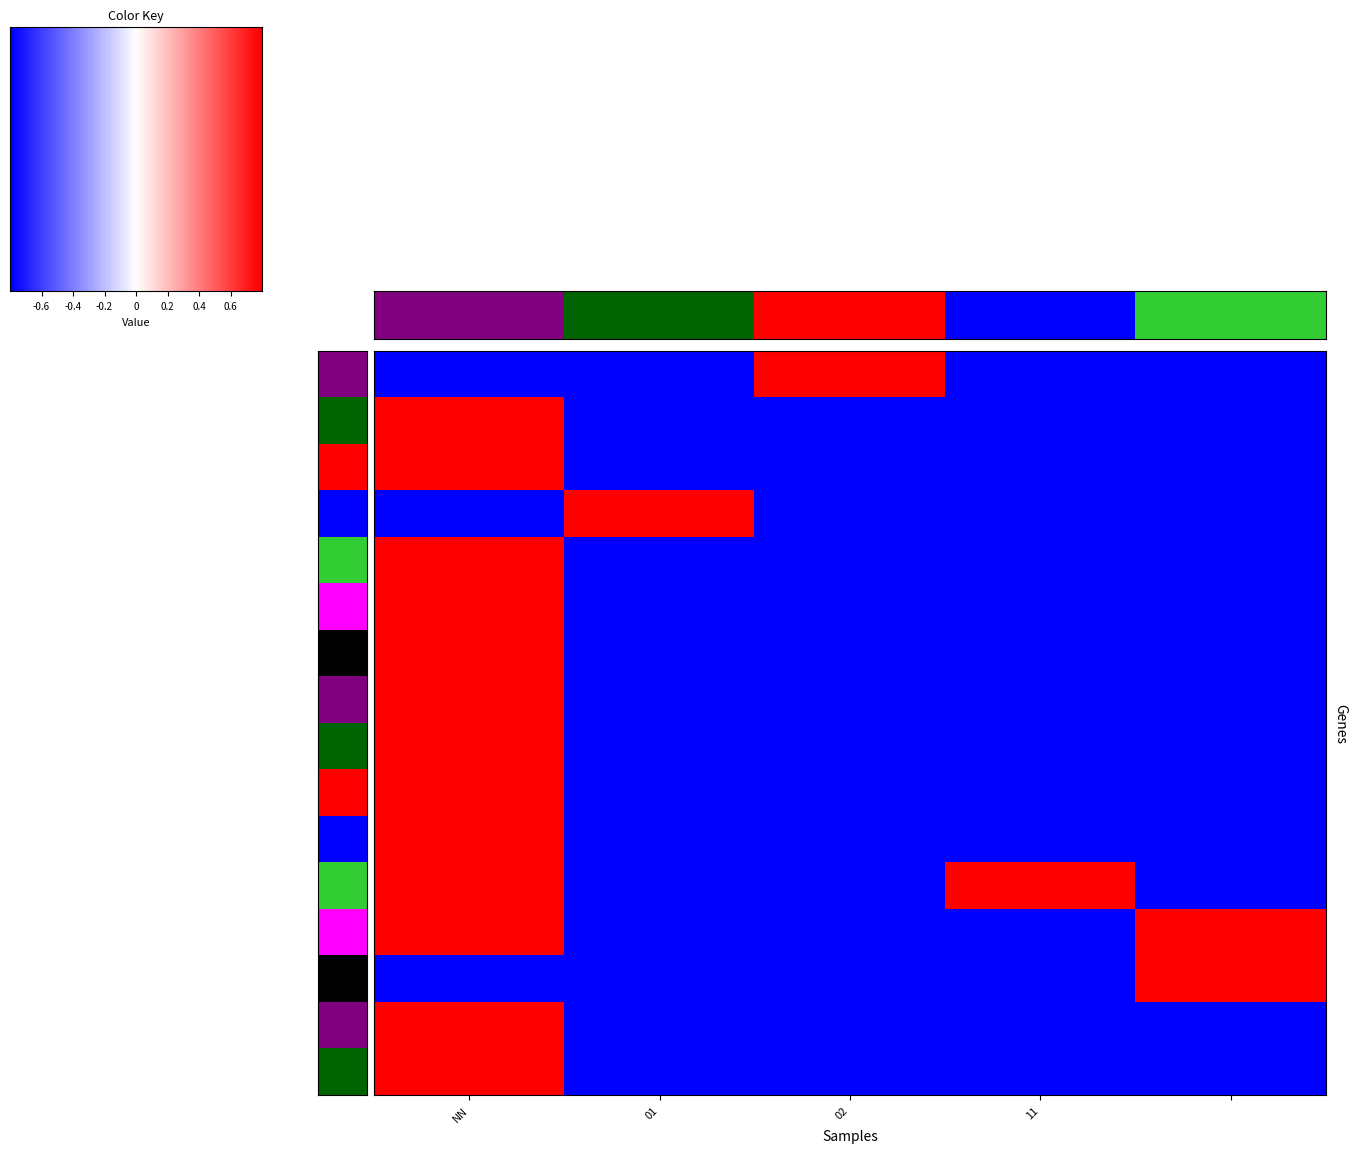

How many values in 00013 are above zero?

1